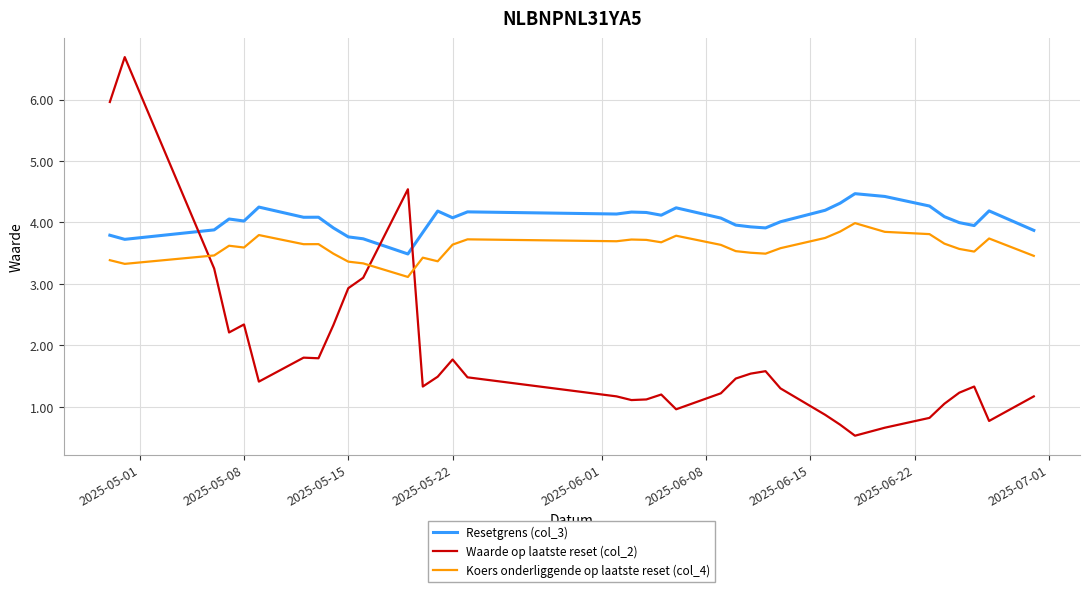

Which series has the largest range (max minus min)?

Waarde op laatste reset (col_2)